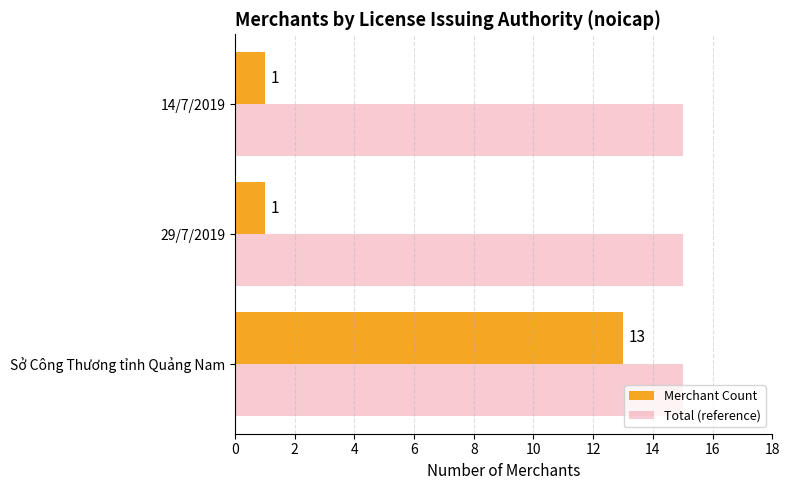

True or false: Total (reference) has a value of 15 at 14/7/2019.

True